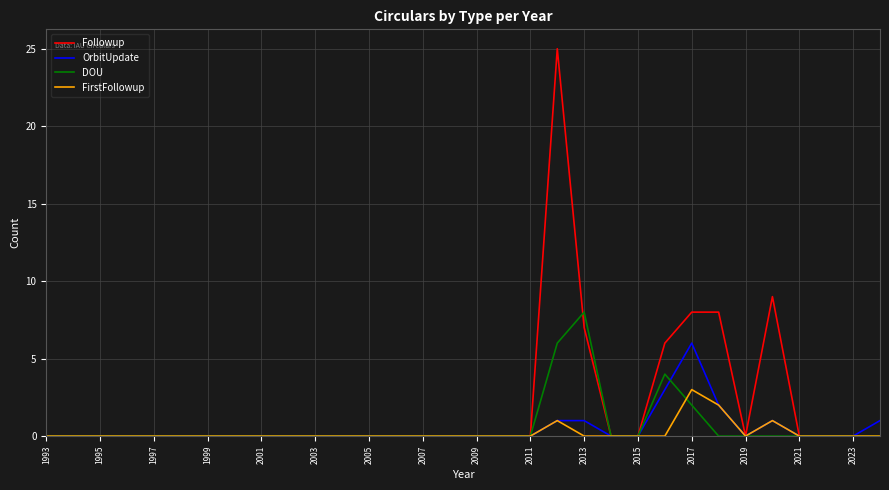

Rank the series by their maximum value, from highest to lowest.

Followup, DOU, OrbitUpdate, FirstFollowup